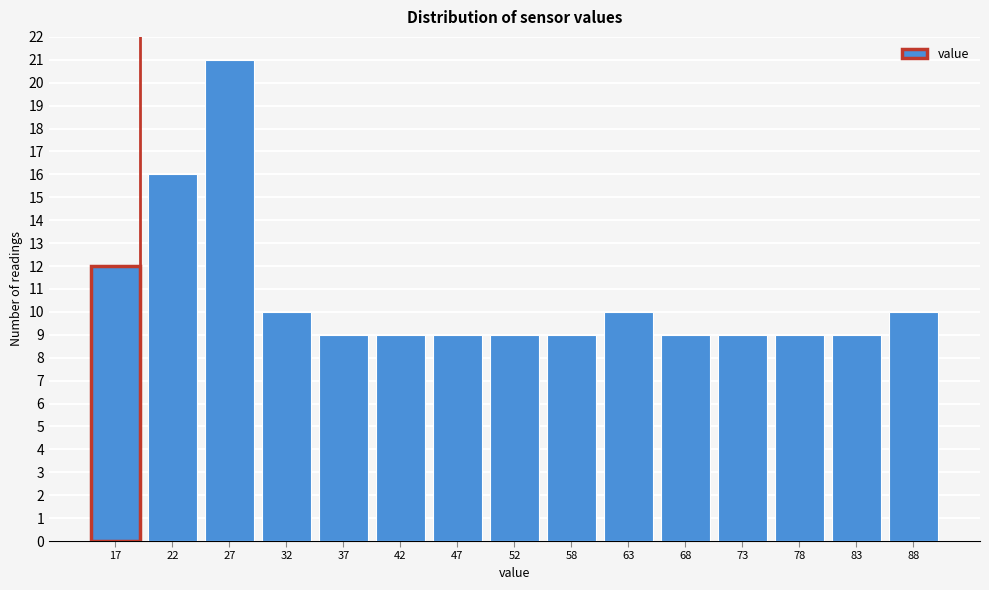

Reading left to right, what are all the values shown in this chart?

12	16	21	10	9	9	9	9	9	10	9	9	9	9	10